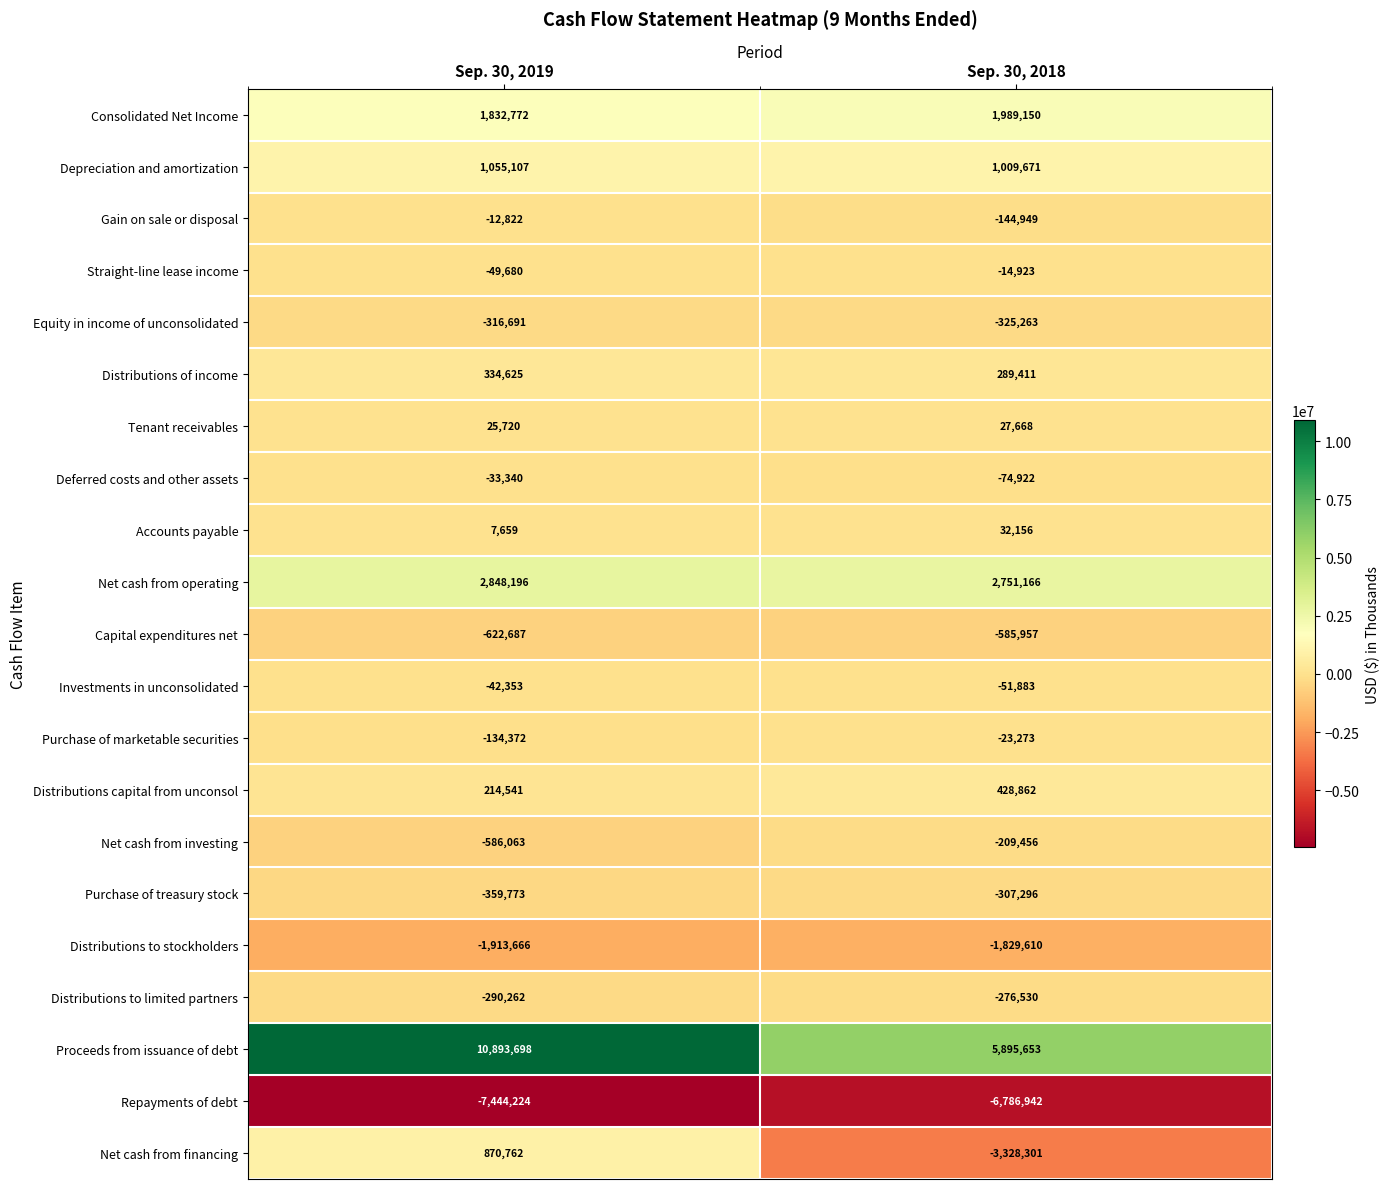

What is the maximum value shown in the chart?

10893698